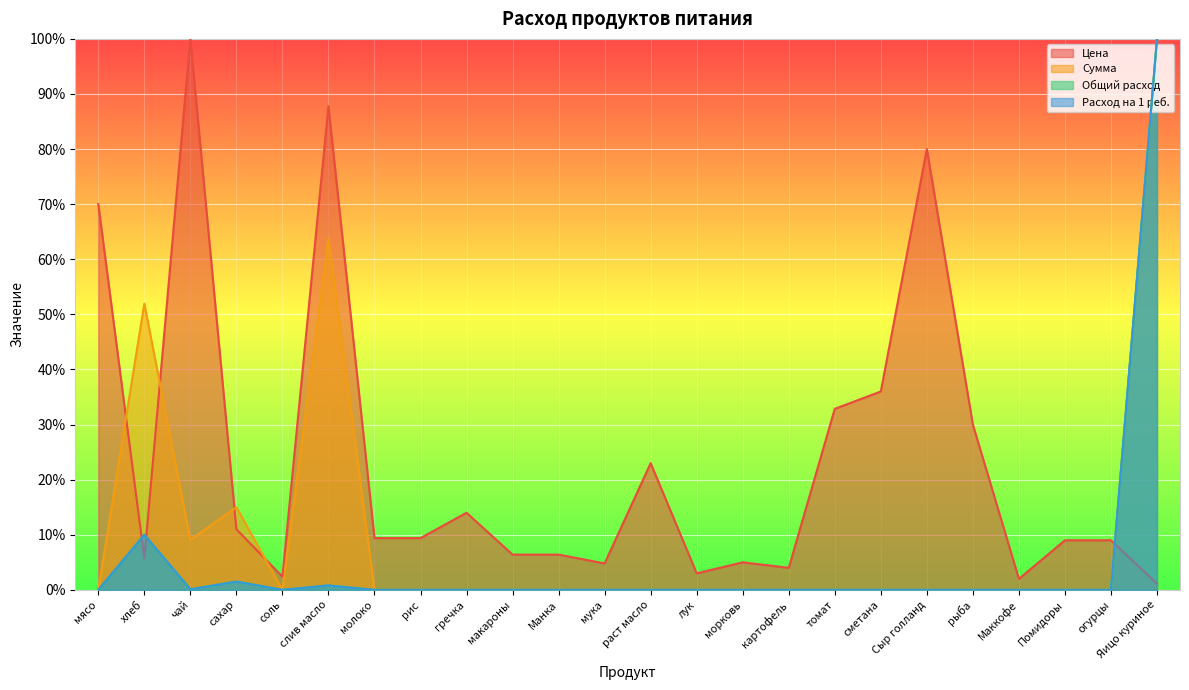

True or false: Сумма and Общий расход cross at least once.

False